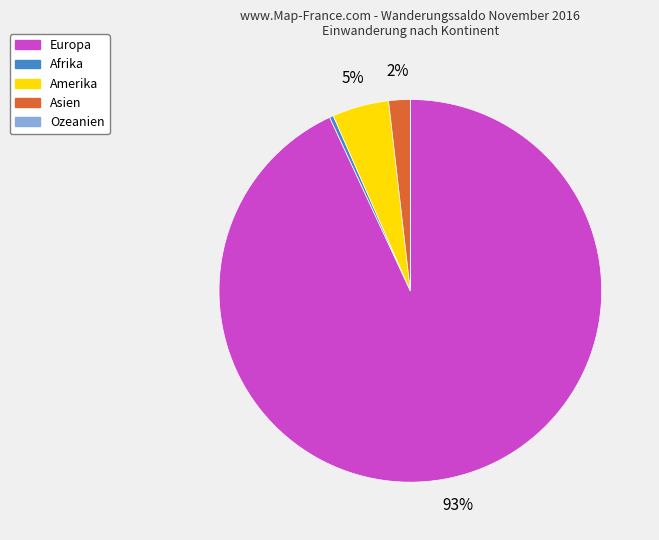

Which slice is the largest?

Europa